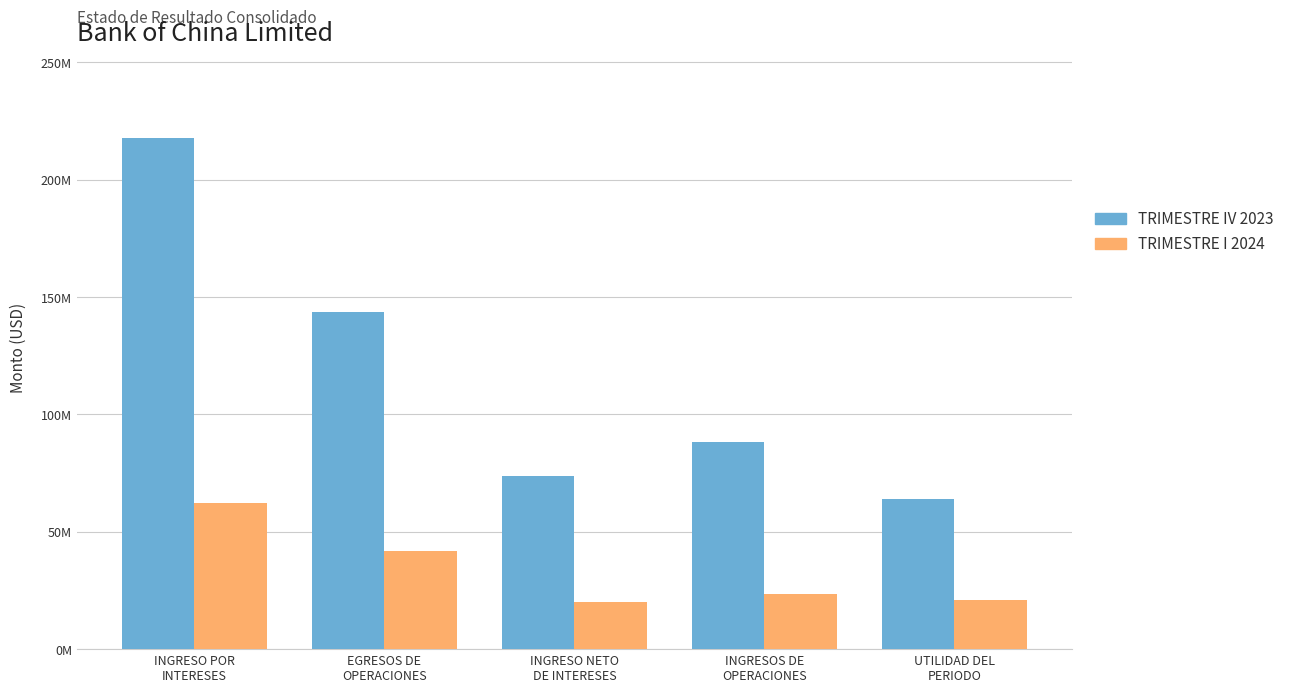

At which label does TRIMESTRE IV 2023 first exceed 88288649?

INGRESO POR
INTERESES